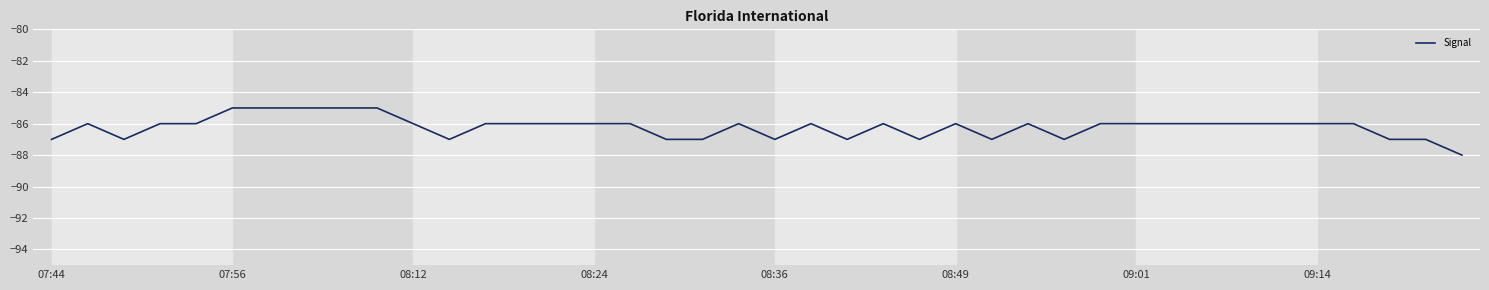

What is the difference between the maximum and minimum values?

3